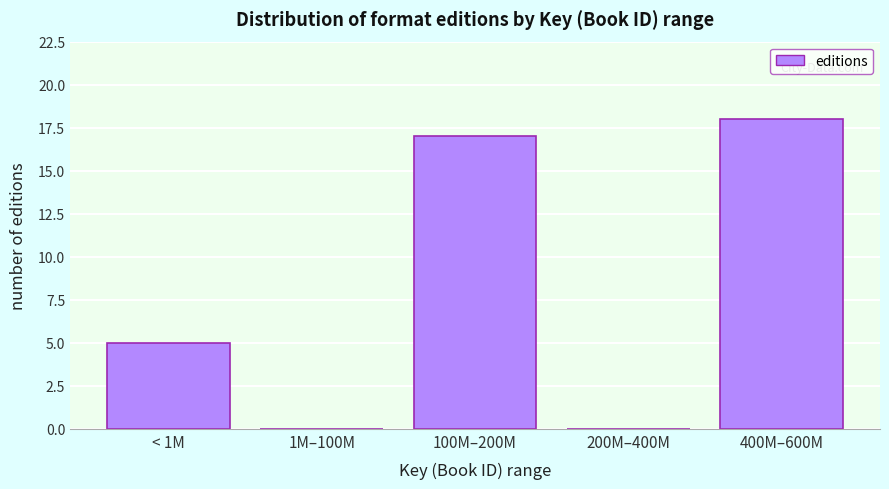

Reading right to left, what are all the values shown in this chart?

400M–600M=18	200M–400M=0	100M–200M=17	1M–100M=0	< 1M=5